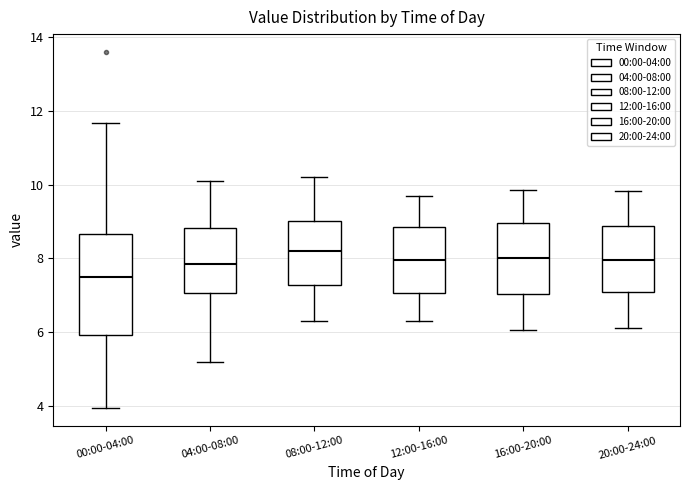

Reading left to right, transcribe this box plot: for each box, give where its median line is, the range the box spans, and where its two whiskers end, as read against the y-axis. The values are not printed on the chart, so give them approximately, as read against the axis.

00:00-04:00: median 7.6, box 6.0 to 8.6, whiskers 4.0 to 11.6
04:00-08:00: median 7.8, box 7.0 to 8.8, whiskers 5.2 to 10.2
08:00-12:00: median 8.2, box 7.2 to 9.0, whiskers 6.4 to 10.2
12:00-16:00: median 8.0, box 7.0 to 8.8, whiskers 6.4 to 9.8
16:00-20:00: median 8.0, box 7.0 to 9.0, whiskers 6.0 to 9.8
20:00-24:00: median 8.0, box 7.0 to 8.8, whiskers 6.2 to 9.8